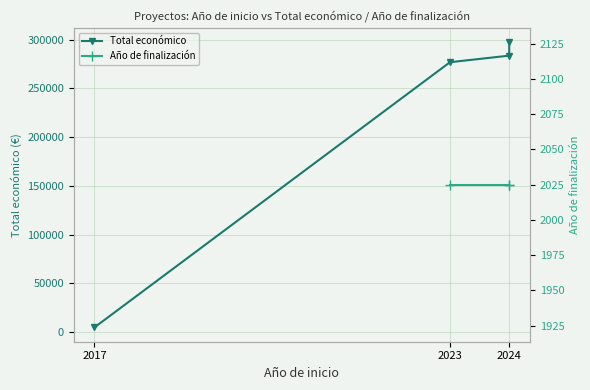

What is the approximate value of Total económico at 2024?

297514.0